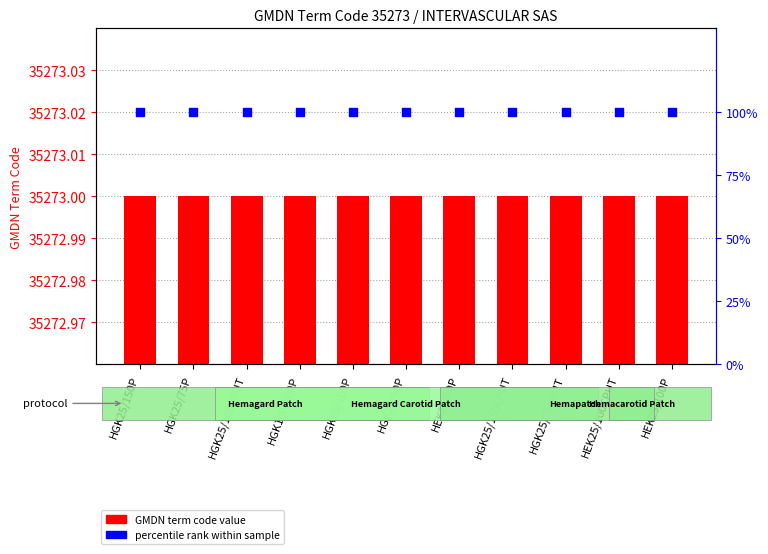

Which series reaches the maximum Y coordinate?

GMDN term code